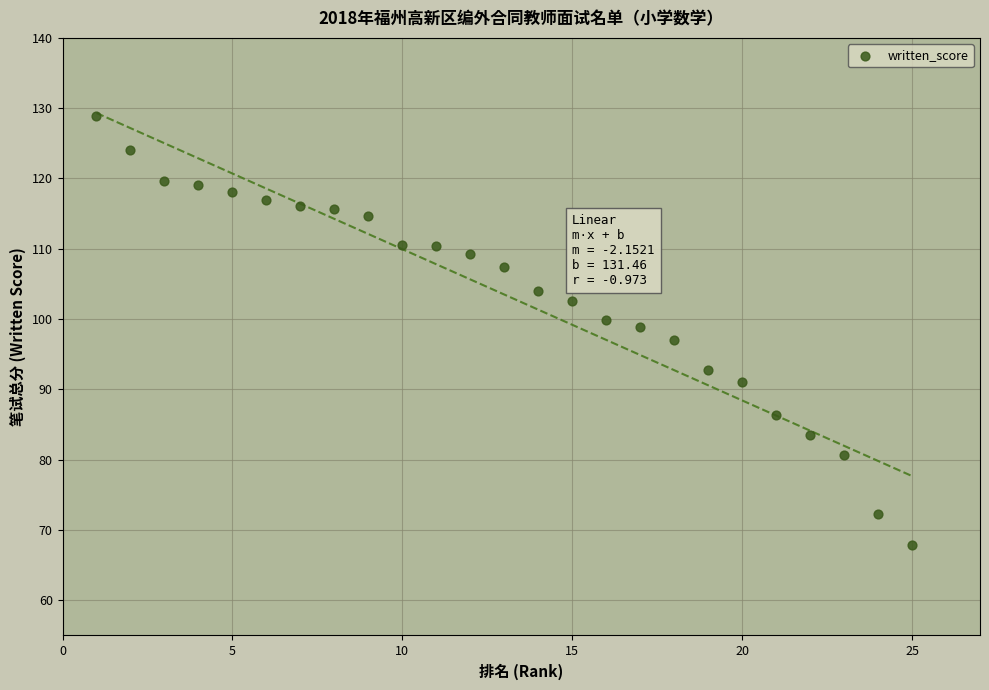

What is the range of Y values (max minus min)?

61.0